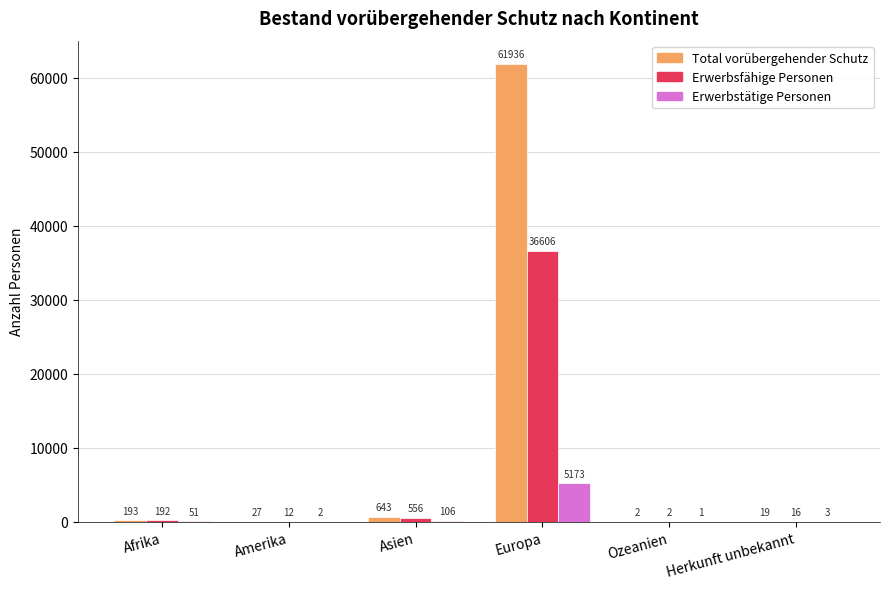

Is it true that Erwerbstätige Personen equals 2830 at Europa?

False